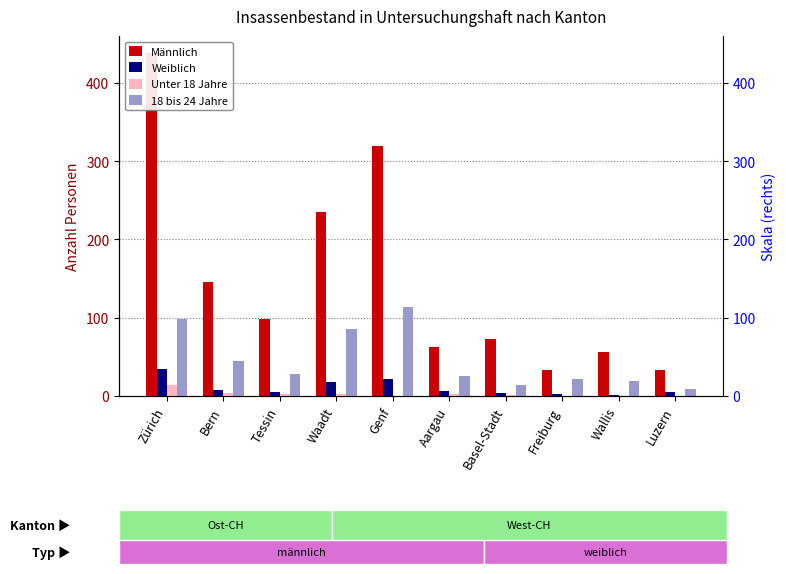

At which label does Unter 18 Jahre reach its minimum?

Genf